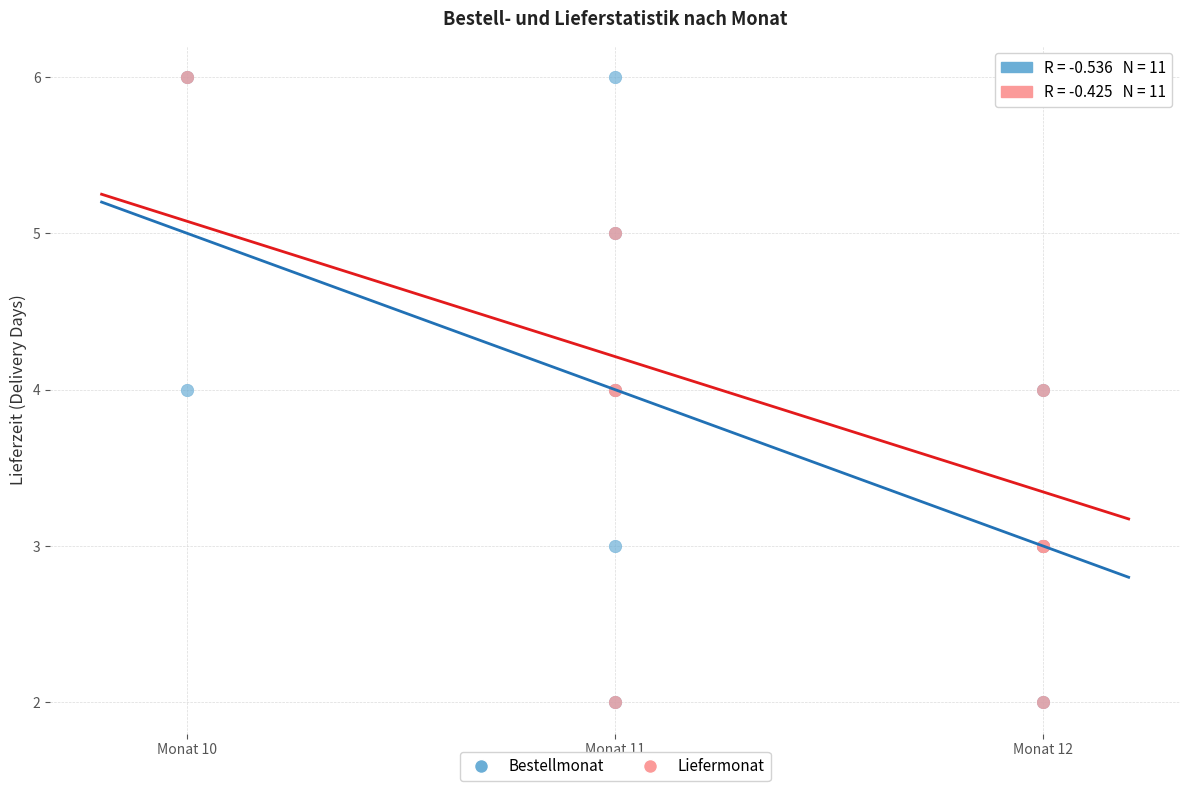

What are all the series names shown in the legend?

Bestellmonat, Liefermonat